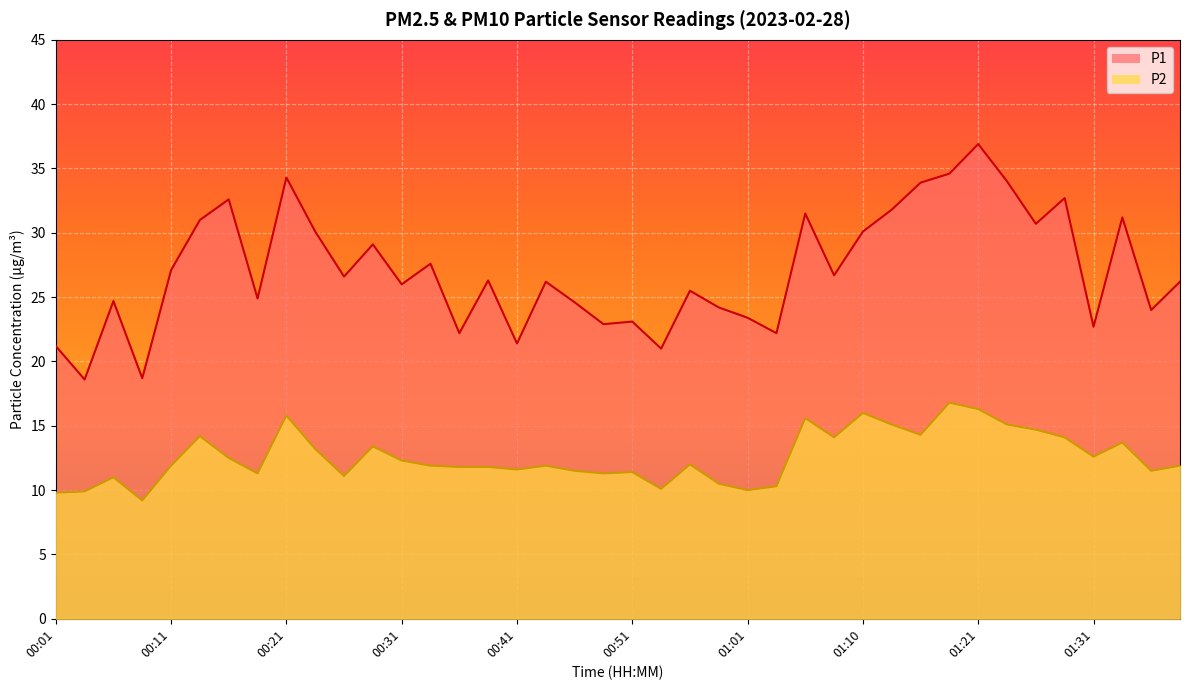

List the labels in order of P1 value, smallest first.

00:04, 00:08, 00:53, 00:01, 00:41, 00:36, 01:03, 01:31, 00:48, 00:51, 01:01, 01:36, 00:58, 00:46, 00:06, 00:18, 00:56, 00:31, 00:43, 01:38, 00:38, 00:26, 01:08, 00:11, 00:33, 00:28, 00:23, 01:10, 01:26, 00:13, 01:33, 01:06, 01:13, 00:16, 01:28, 01:16, 01:23, 00:21, 01:18, 01:21